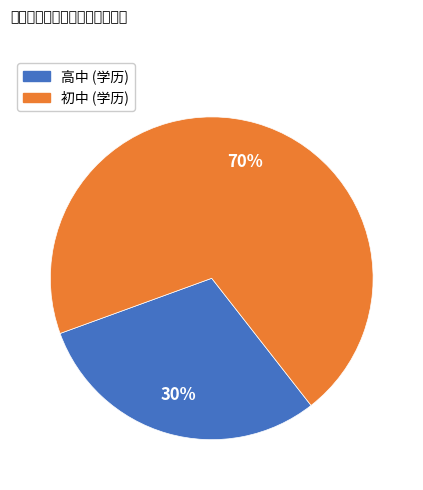

The 初中 slice represents 55% of the pie. True or false?

False